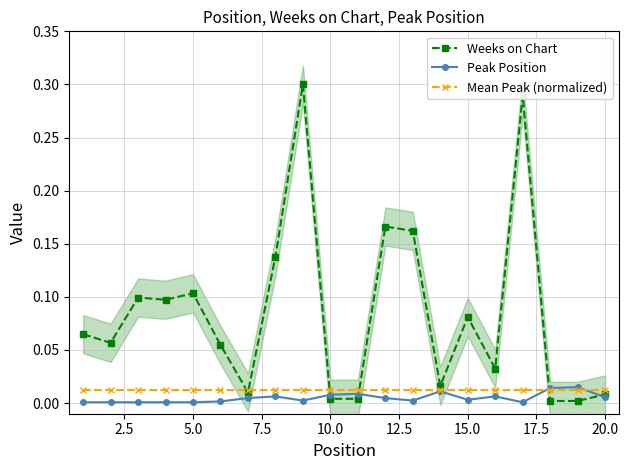

Rank the series by their maximum value, from lowest to highest.

Mean Peak (normalized), Peak Position, Weeks on Chart